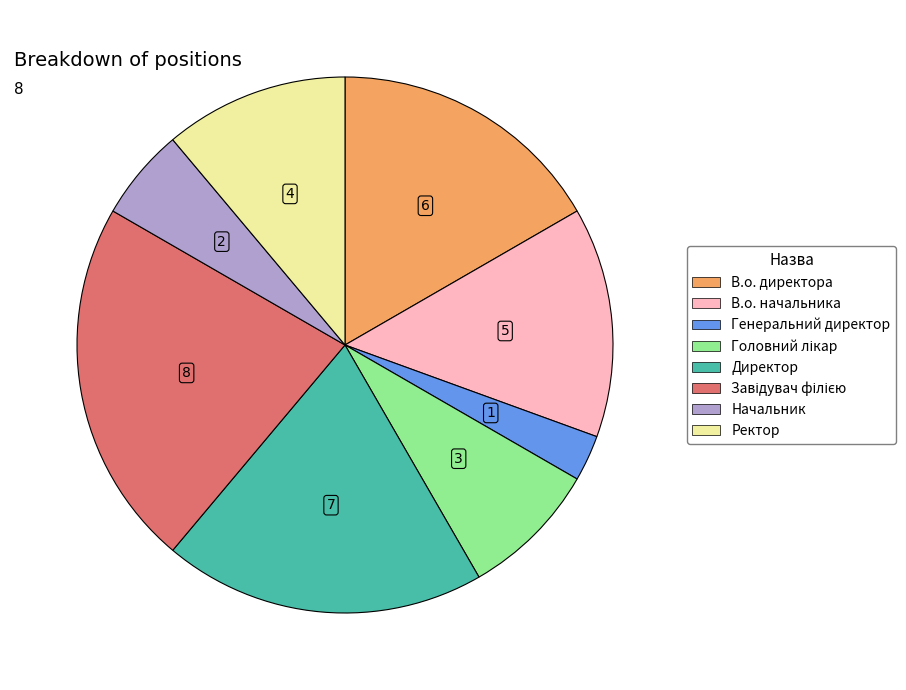

Approximately how many times larger is the value at Ректор compared to В.о. директора?

0.7